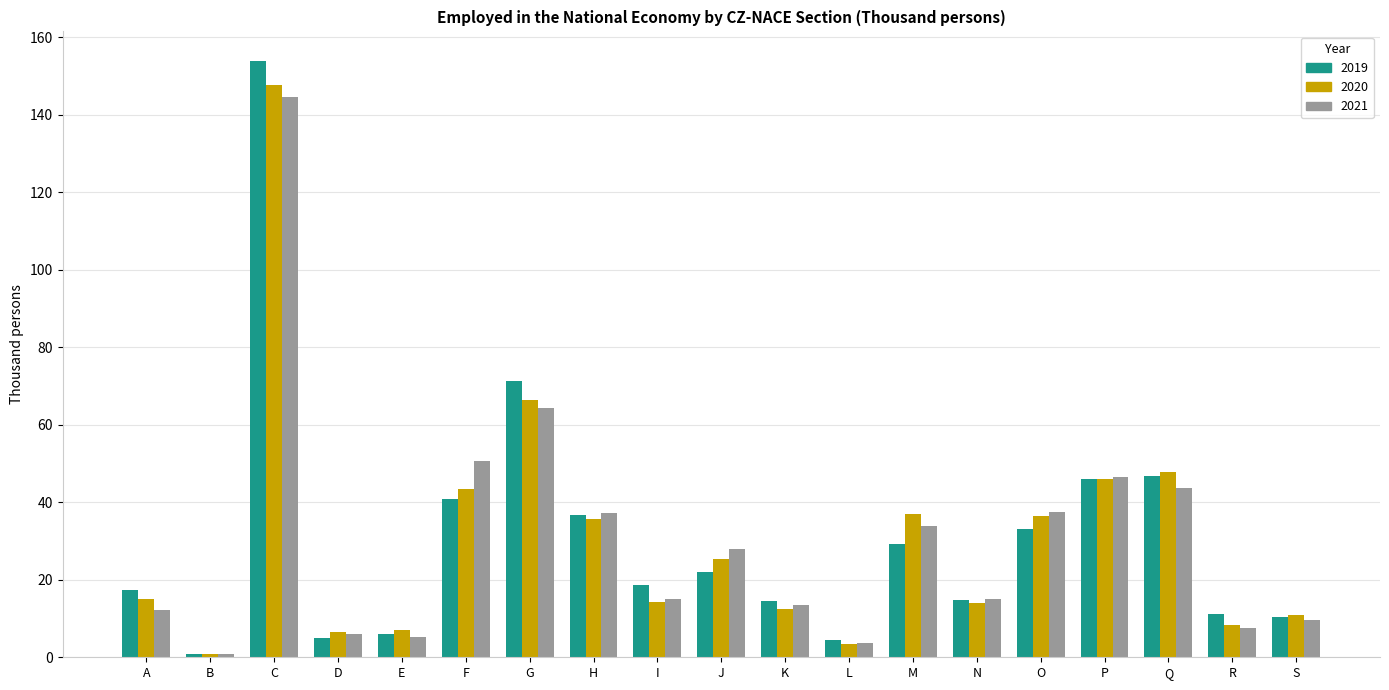

How many data points in 2019 are less than 18?

9